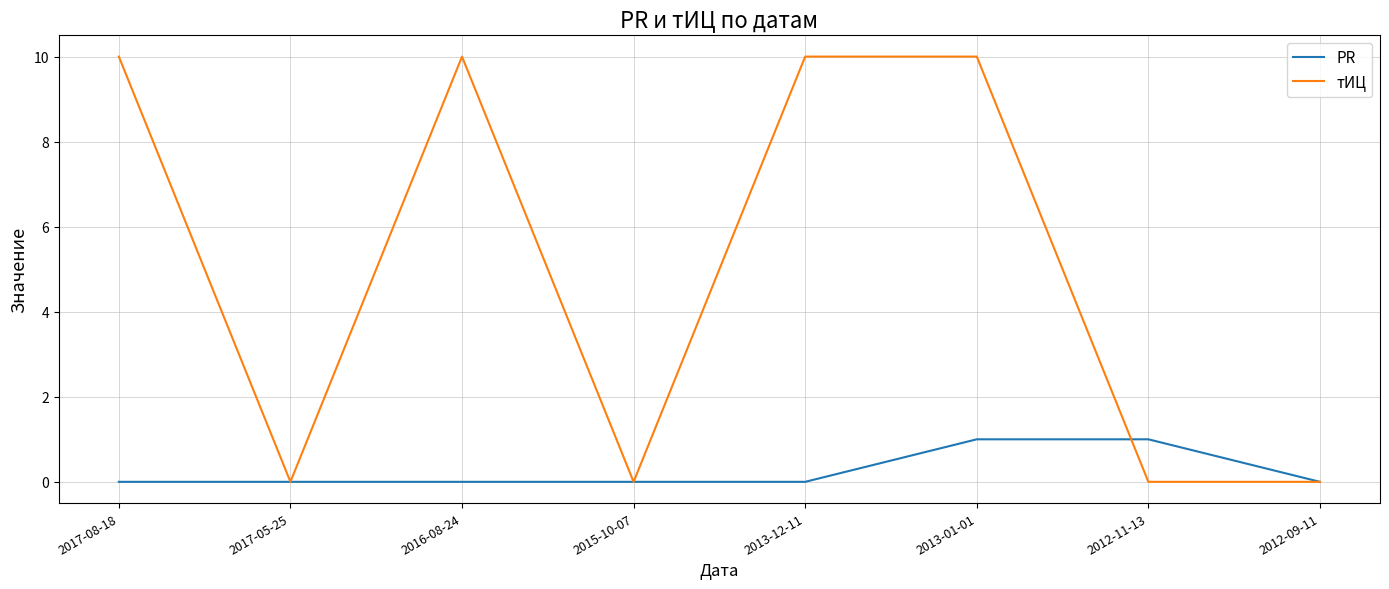

Which series has the largest total across all categories?

тИЦ